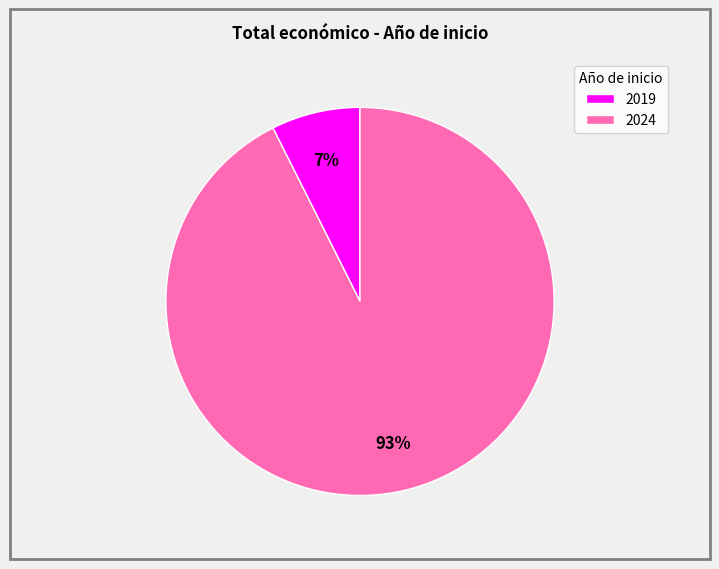

To the nearest percent, what is the average slice percentage?

50%